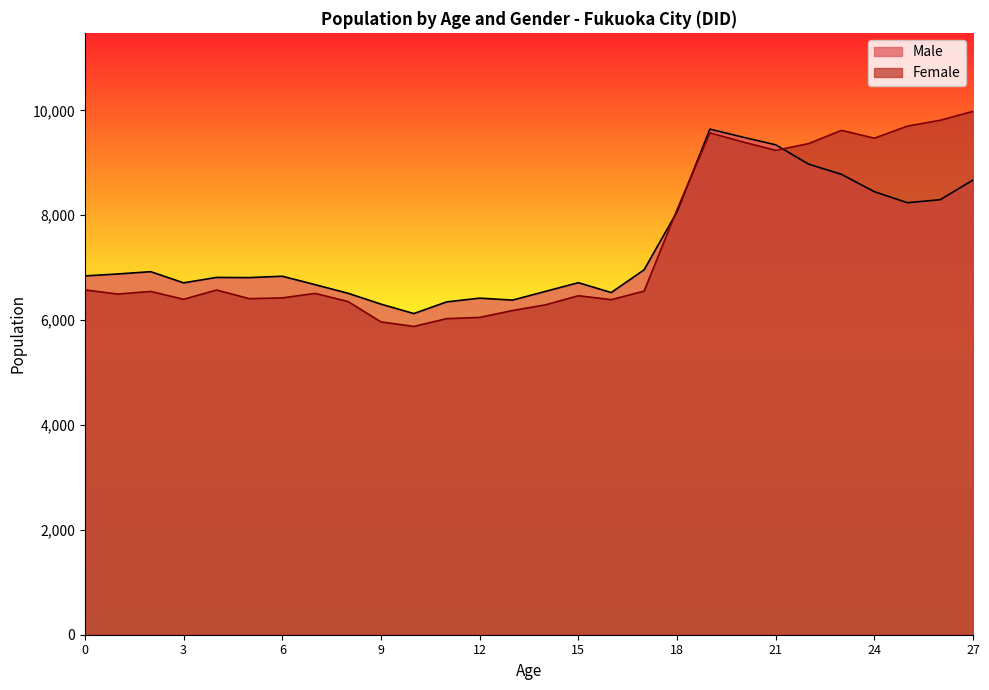

Which series changed the most between 0 and 5?

Female